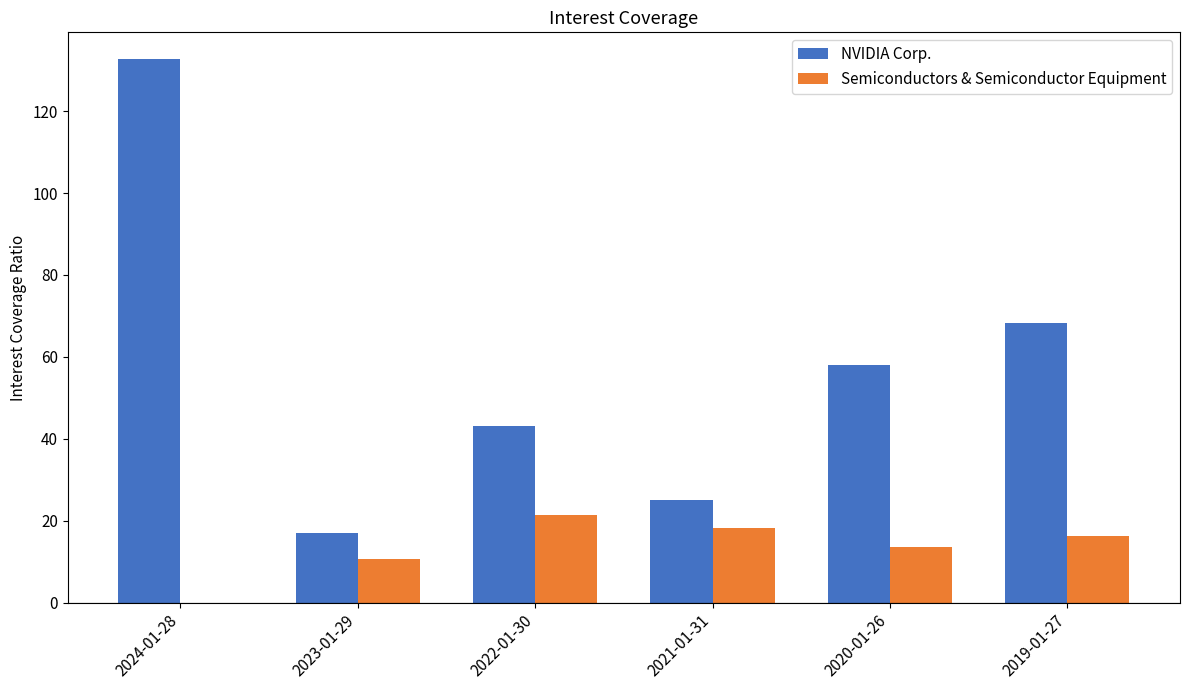

What are all the series names shown in the legend?

NVIDIA Corp., Semiconductors & Semiconductor Equipment